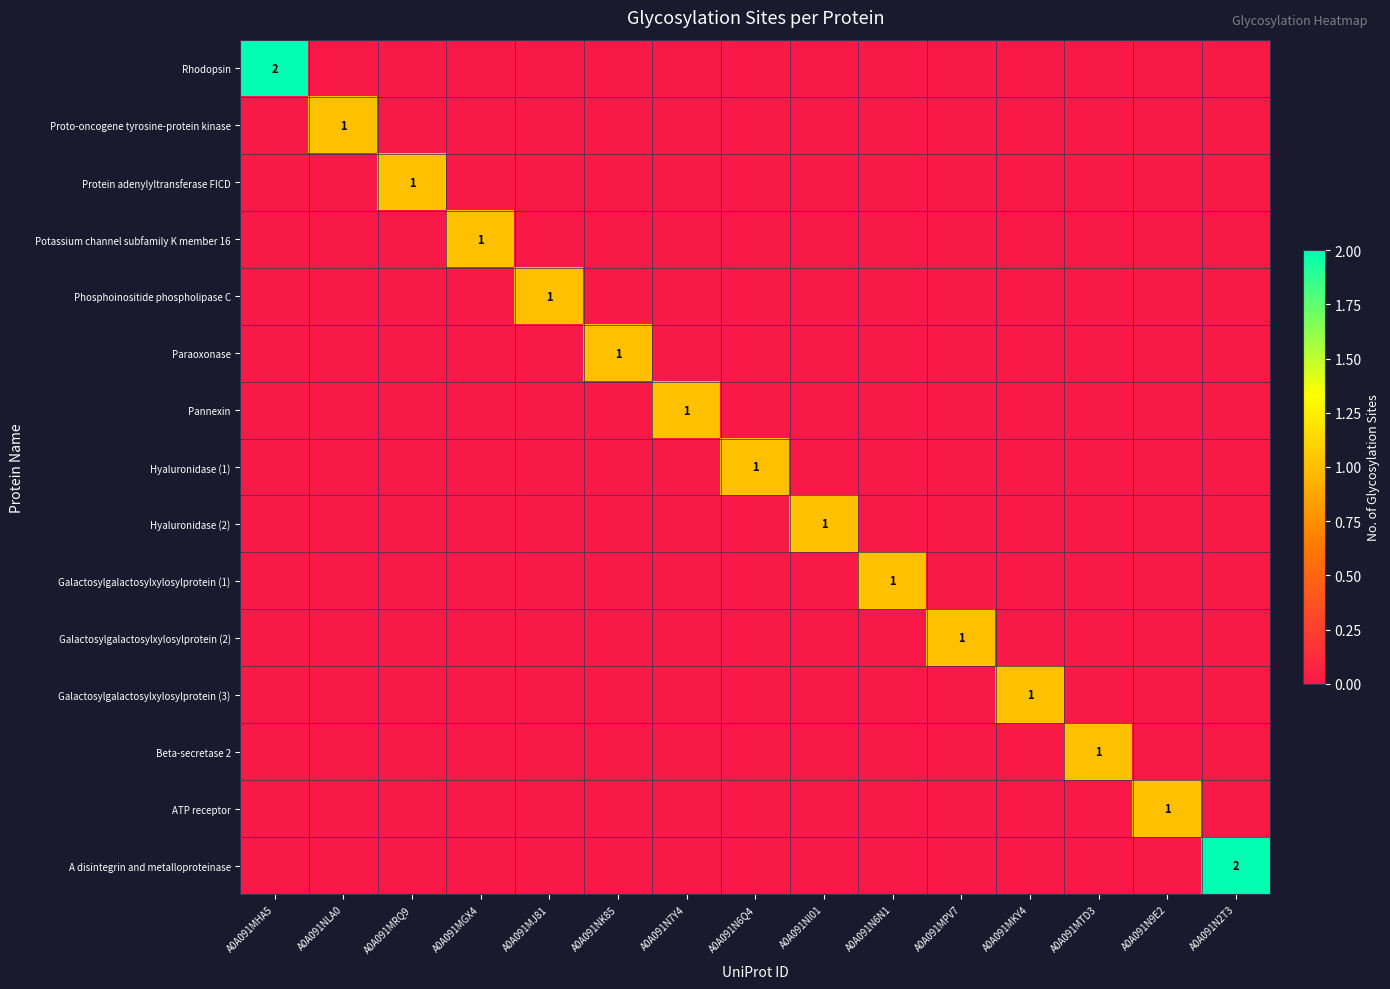

What is the greatest value displayed?

2